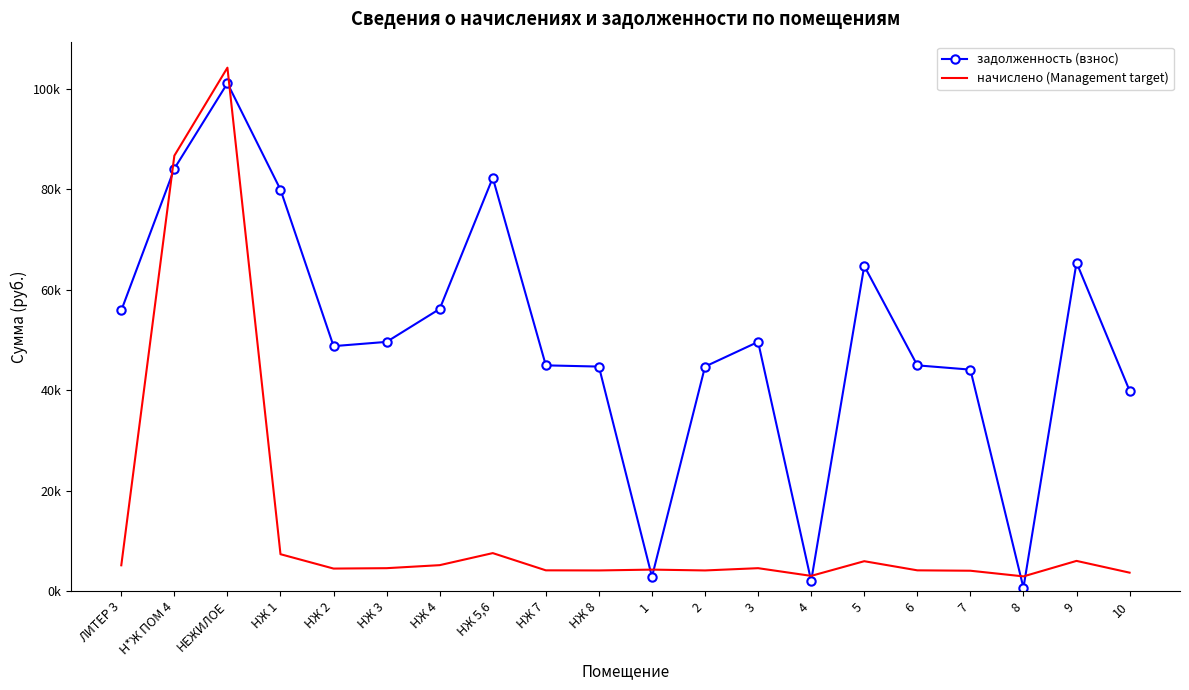

What are all the series names shown in the legend?

задолженность (взнос), начислено (Management target)